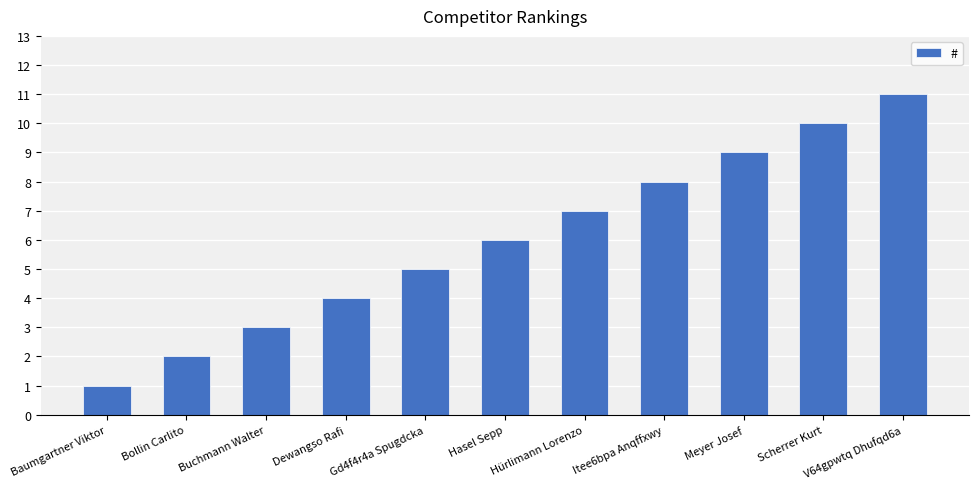

What is the average value?

6